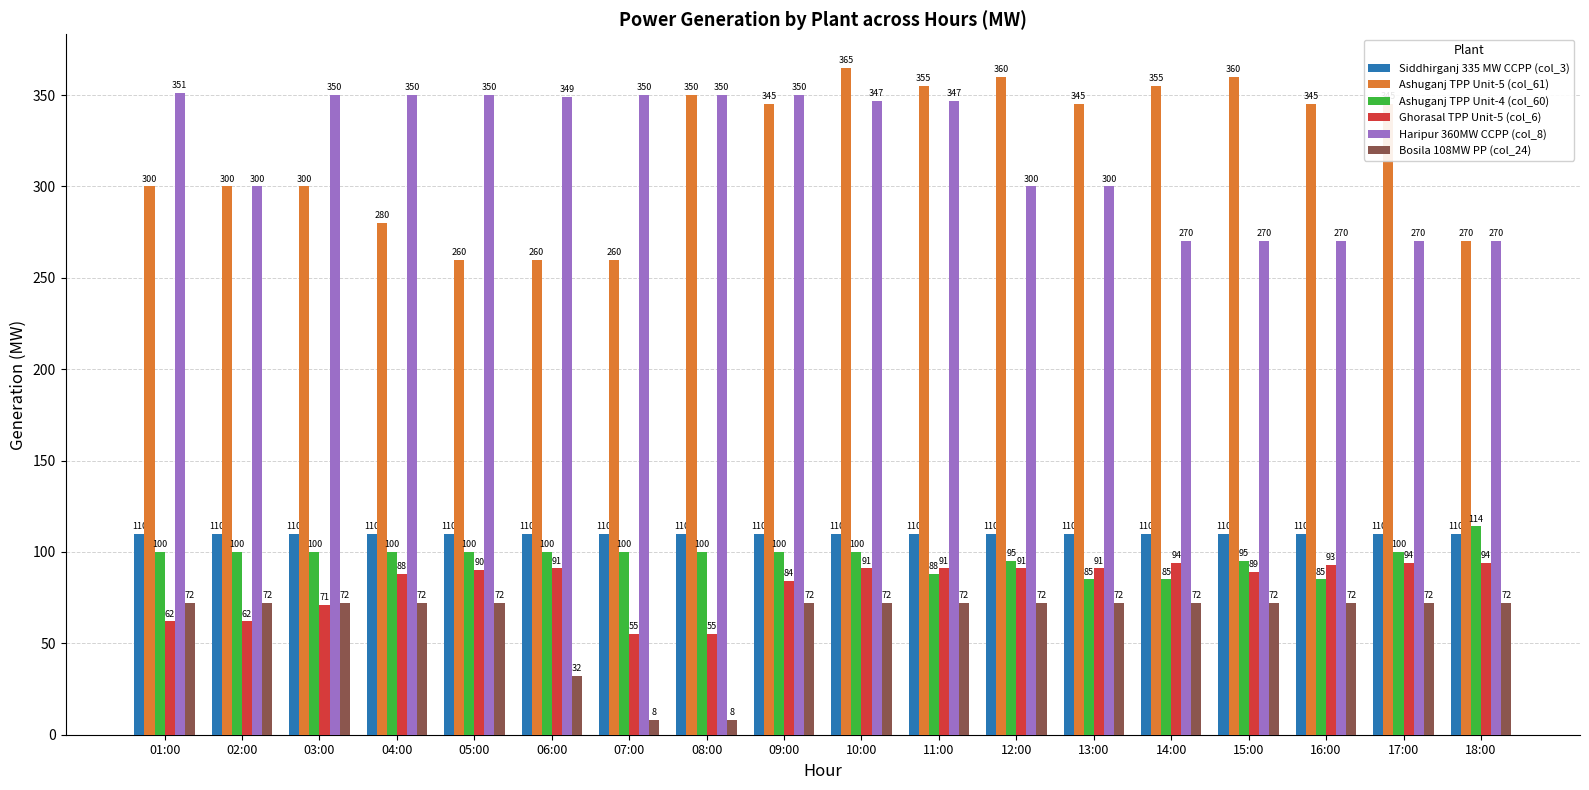

Reading right to left, what are all the values shown in this chart?

Siddhirganj 335 MW CCPP (col_3): 18:00=110	17:00=110	16:00=110	15:00=110	14:00=110	13:00=110	12:00=110	11:00=110	10:00=110	09:00=110	08:00=110	07:00=110	06:00=110	05:00=110	04:00=110	03:00=110	02:00=110	01:00=110
Ashuganj TPP Unit-5 (col_61): 18:00=270	17:00=345	16:00=345	15:00=360	14:00=355	13:00=345	12:00=360	11:00=355	10:00=365	09:00=345	08:00=350	07:00=260	06:00=260	05:00=260	04:00=280	03:00=300	02:00=300	01:00=300
Ashuganj TPP Unit-4 (col_60): 18:00=114	17:00=100	16:00=85	15:00=95	14:00=85	13:00=85	12:00=95	11:00=88	10:00=100	09:00=100	08:00=100	07:00=100	06:00=100	05:00=100	04:00=100	03:00=100	02:00=100	01:00=100
Ghorasal TPP Unit-5 (col_6): 18:00=94	17:00=94	16:00=93	15:00=89	14:00=94	13:00=91	12:00=91	11:00=91	10:00=91	09:00=84	08:00=55	07:00=55	06:00=91	05:00=90	04:00=88	03:00=71	02:00=62	01:00=62
Haripur 360MW CCPP (col_8): 18:00=270	17:00=270	16:00=270	15:00=270	14:00=270	13:00=300	12:00=300	11:00=347	10:00=347	09:00=350	08:00=350	07:00=350	06:00=349	05:00=350	04:00=350	03:00=350	02:00=300	01:00=351
Bosila 108MW PP (col_24): 18:00=72	17:00=72	16:00=72	15:00=72	14:00=72	13:00=72	12:00=72	11:00=72	10:00=72	09:00=72	08:00=8	07:00=8	06:00=32	05:00=72	04:00=72	03:00=72	02:00=72	01:00=72